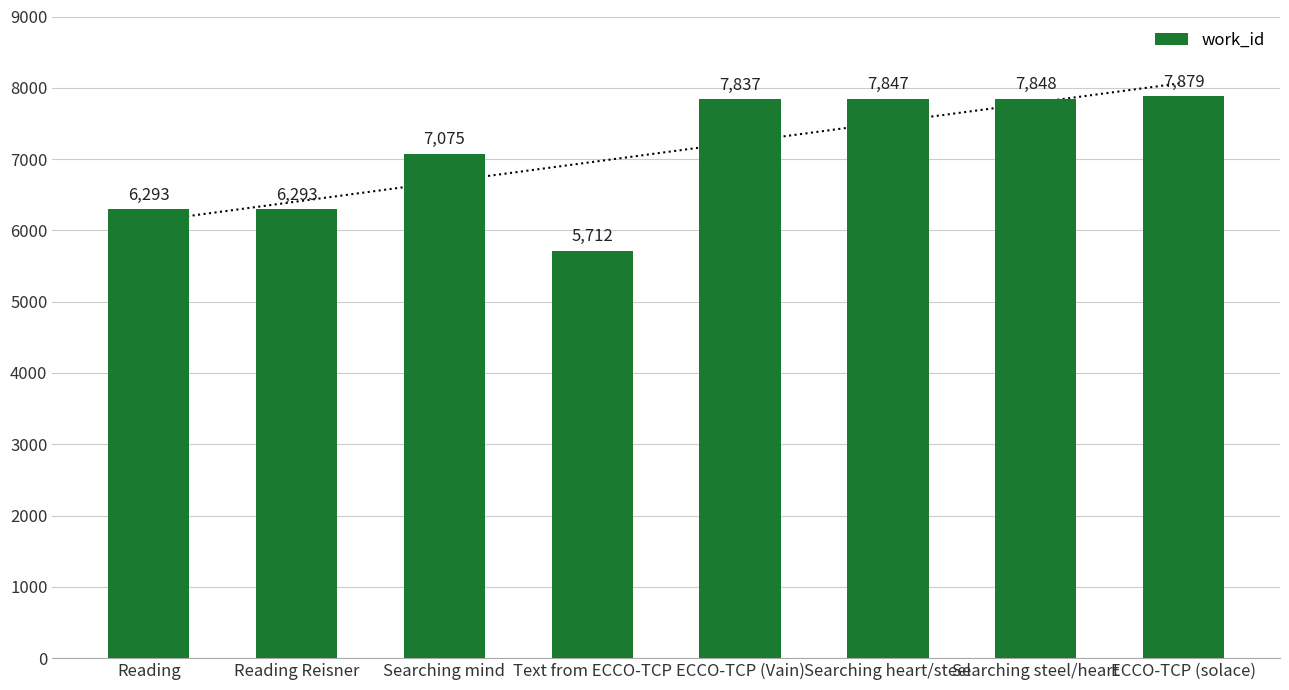

What is the maximum value shown in the chart?

7879